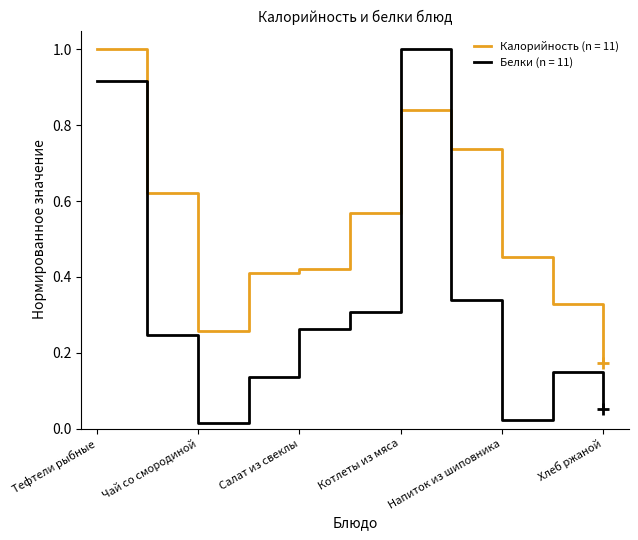

Which series has the largest range (max minus min)?

Белки (n = 11)